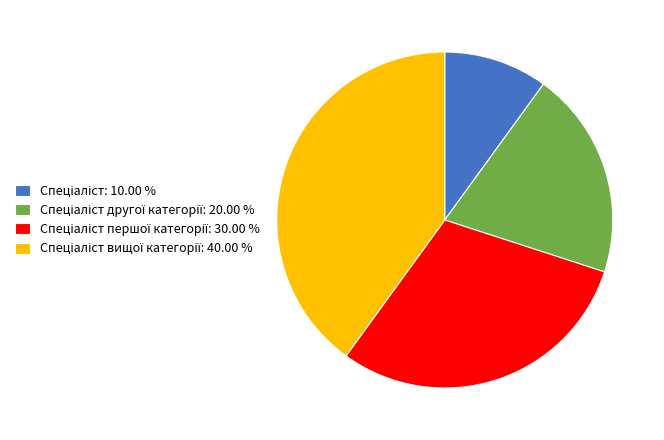

Is there any slice that represents more than half of the pie?

No